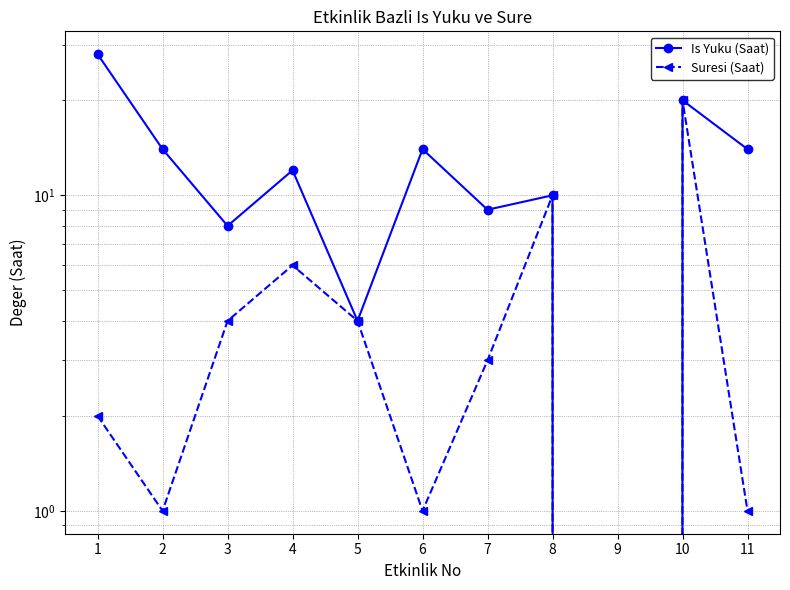

What are all the series names shown in the legend?

Is Yuku (Saat), Suresi (Saat)